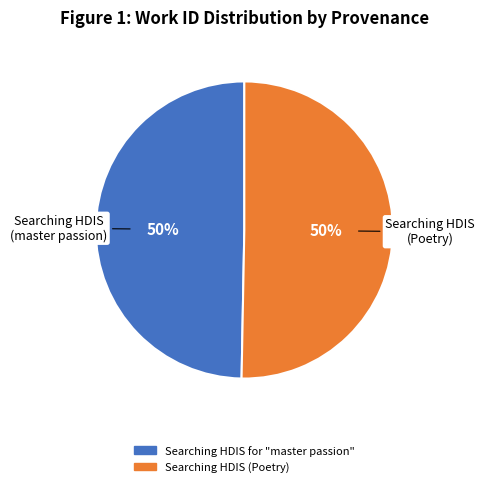

To the nearest percent, what is the average slice percentage?

50%